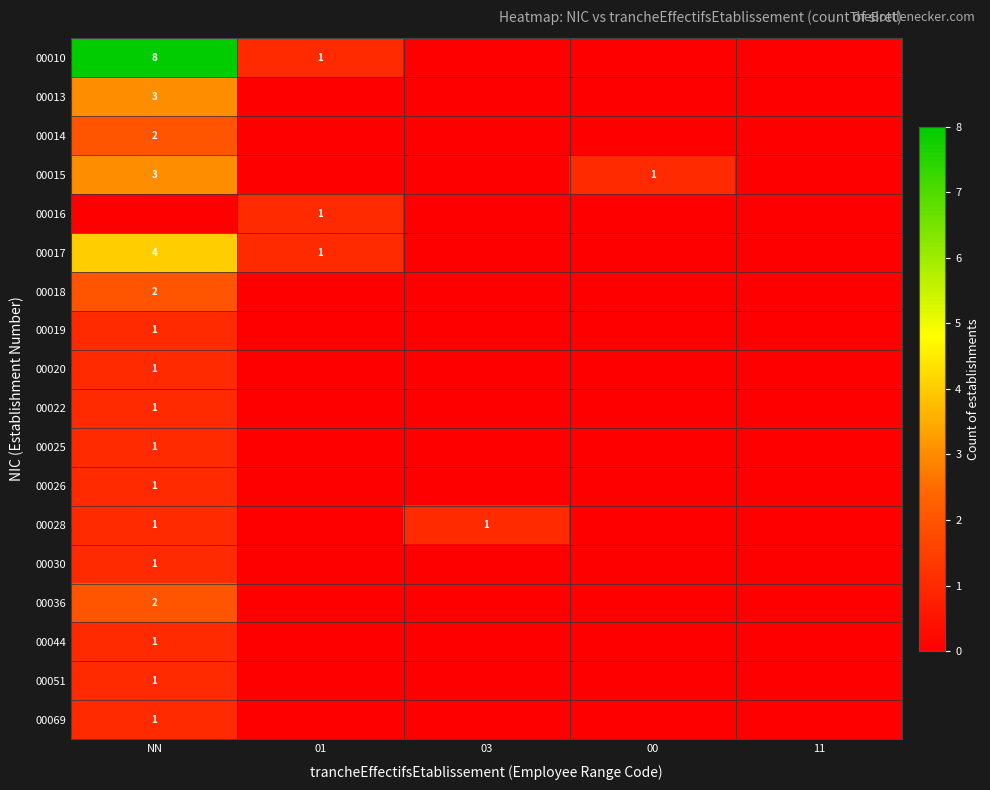

True or false: 00014 has a value of 2 at NN.

True